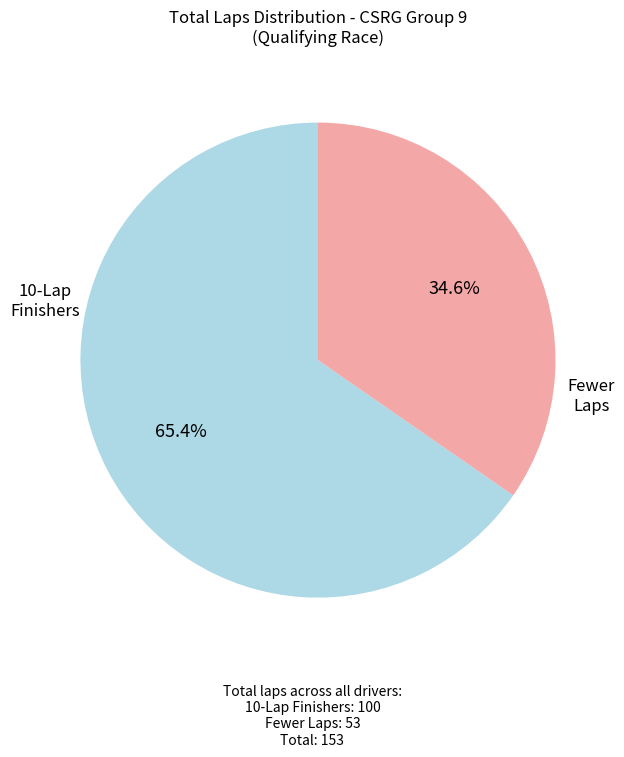

Rank the categories by value from lowest to highest.

Fewer Laps, 10-Lap Finishers